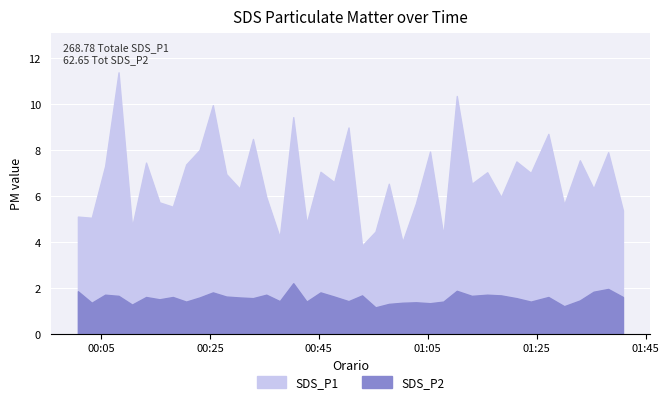

Reading right to left, transcribe all the data shown in this chart.

SDS_P1: 2021/04/15 01:40:51=5.4	2021/04/15 01:38:08=7.9	2021/04/15 01:35:27=6.3	2021/04/15 01:32:56=7.5	2021/04/15 01:30:03=5.6	2021/04/15 01:27:09=8.7	2021/04/15 01:23:56=7.0	2021/04/15 01:21:17=7.5	2021/04/15 01:18:28=6.0	2021/04/15 01:15:55=7.0	2021/04/15 01:13:05=6.5	2021/04/15 01:10:20=10.3	2021/04/15 01:07:52=4.3	2021/04/15 01:05:25=7.9	2021/04/15 01:02:50=5.7	2021/04/15 01:00:22=4.0	2021/04/15 00:57:51=6.5	2021/04/15 00:55:24=4.5	2021/04/15 00:52:56=3.8	2021/04/15 00:50:27=9.0	2021/04/15 00:47:49=6.6	2021/04/15 00:45:18=7.0	2021/04/15 00:42:45=4.8	2021/04/15 00:40:18=9.4	2021/04/15 00:37:49=4.2	2021/04/15 00:35:21=6.0	2021/04/15 00:32:54=8.5	2021/04/15 00:30:27=6.3	2021/04/15 00:28:00=7.0	2021/04/15 00:25:32=9.9	2021/04/15 00:23:06=8.0	2021/04/15 00:20:38=7.4	2021/04/15 00:18:11=5.5	2021/04/15 00:15:44=5.7	2021/04/15 00:13:16=7.5	2021/04/15 00:10:42=4.7	2021/04/15 00:08:13=11.4	2021/04/15 00:05:45=7.3	2021/04/15 00:03:17=5.0	2021/04/15 00:00:45=5.1
SDS_P2: 2021/04/15 01:40:51=1.6	2021/04/15 01:38:08=1.9	2021/04/15 01:35:27=1.8	2021/04/15 01:32:56=1.4	2021/04/15 01:30:03=1.2	2021/04/15 01:27:09=1.6	2021/04/15 01:23:56=1.4	2021/04/15 01:21:17=1.6	2021/04/15 01:18:28=1.7	2021/04/15 01:15:55=1.7	2021/04/15 01:13:05=1.6	2021/04/15 01:10:20=1.9	2021/04/15 01:07:52=1.4	2021/04/15 01:05:25=1.3	2021/04/15 01:02:50=1.4	2021/04/15 01:00:22=1.4	2021/04/15 00:57:51=1.3	2021/04/15 00:55:24=1.1	2021/04/15 00:52:56=1.7	2021/04/15 00:50:27=1.4	2021/04/15 00:47:49=1.6	2021/04/15 00:45:18=1.8	2021/04/15 00:42:45=1.4	2021/04/15 00:40:18=2.2	2021/04/15 00:37:49=1.4	2021/04/15 00:35:21=1.7	2021/04/15 00:32:54=1.6	2021/04/15 00:30:27=1.6	2021/04/15 00:28:00=1.6	2021/04/15 00:25:32=1.8	2021/04/15 00:23:06=1.6	2021/04/15 00:20:38=1.4	2021/04/15 00:18:11=1.6	2021/04/15 00:15:44=1.5	2021/04/15 00:13:16=1.6	2021/04/15 00:10:42=1.3	2021/04/15 00:08:13=1.6	2021/04/15 00:05:45=1.7	2021/04/15 00:03:17=1.4	2021/04/15 00:00:45=1.9